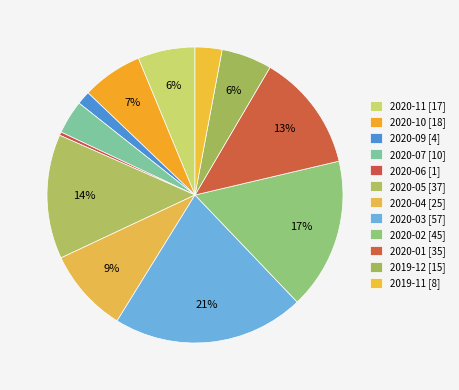

To the nearest percent, what portion does 2020-05 represent?

14%